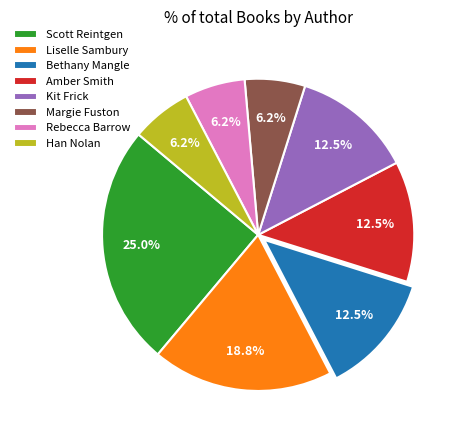

What is the largest slice in the pie chart?

Scott Reintgen